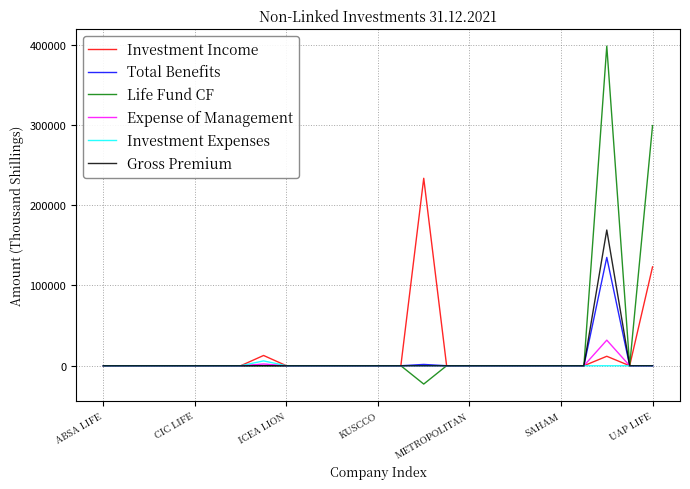

What is the lowest value of the Life Fund CF series?

-22830